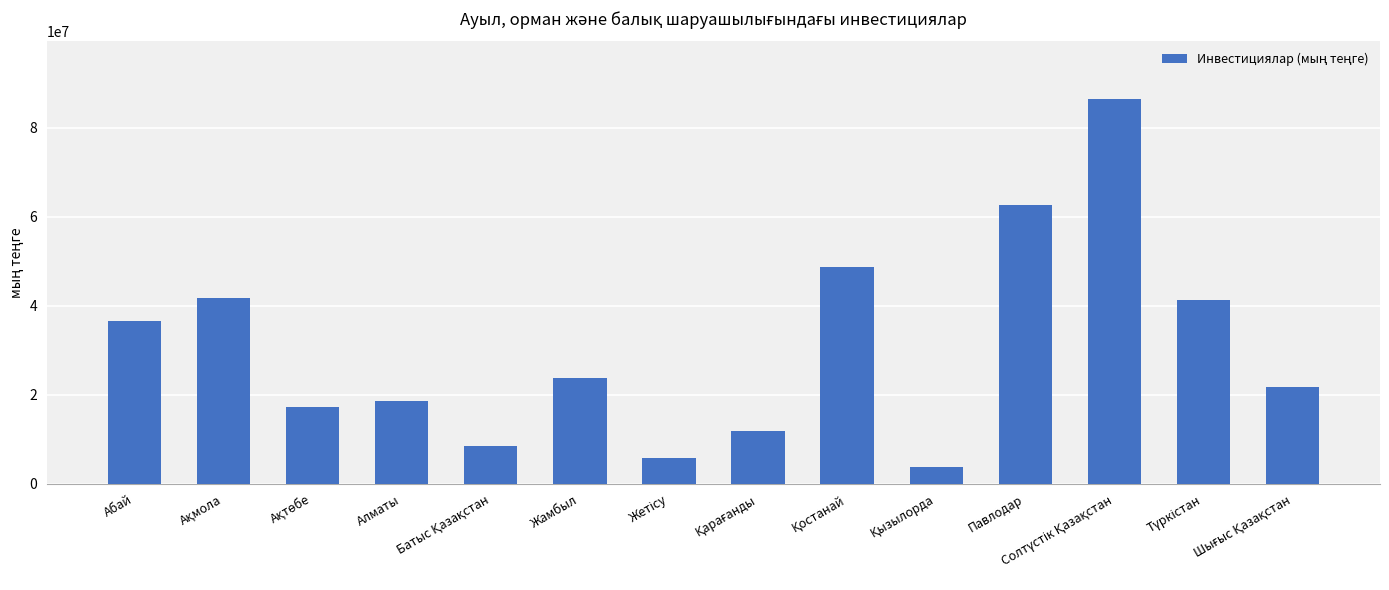

Read the value at Алматы, to the nearest 10.

18544780